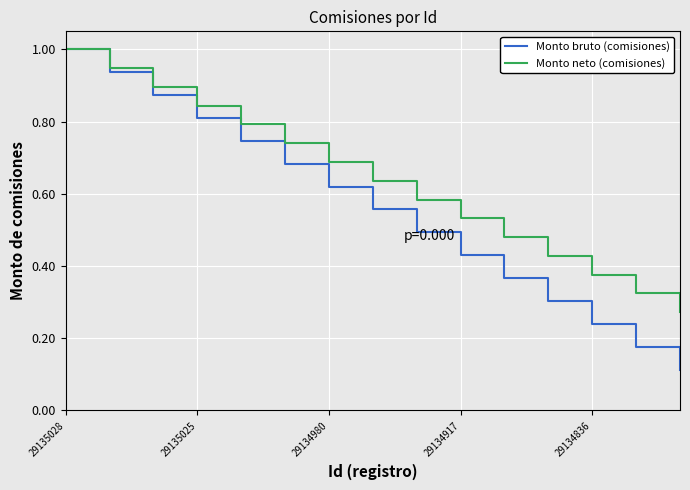

What is the difference between the second highest and second lowest values in the Monto bruto (comisiones) series?

0.8